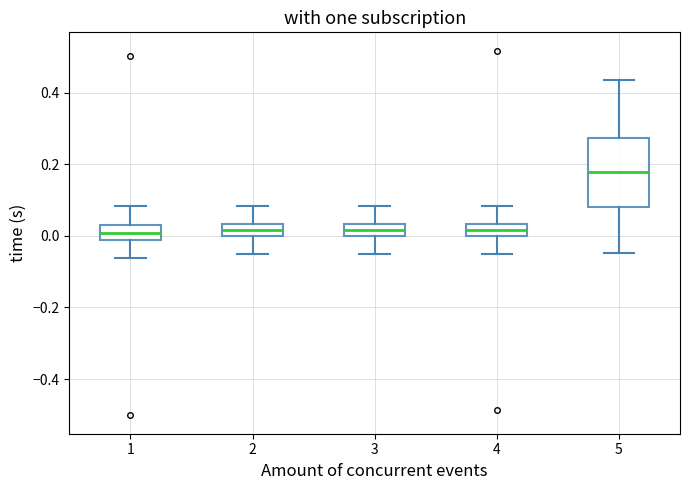

Reading left to right, transcribe this box plot: for each box, give where its median line is, the range the box spans, and where its two whiskers end, as read against the y-axis. The values are not printed on the chart, so give them approximately, as read against the axis.

1: median 0.00, box -0.02 to 0.04, whiskers -0.06 to 0.08
2: median 0.02, box 0.00 to 0.04, whiskers -0.06 to 0.08
3: median 0.02, box 0.00 to 0.04, whiskers -0.06 to 0.08
4: median 0.02, box 0.00 to 0.04, whiskers -0.06 to 0.08
5: median 0.18, box 0.08 to 0.28, whiskers -0.04 to 0.44